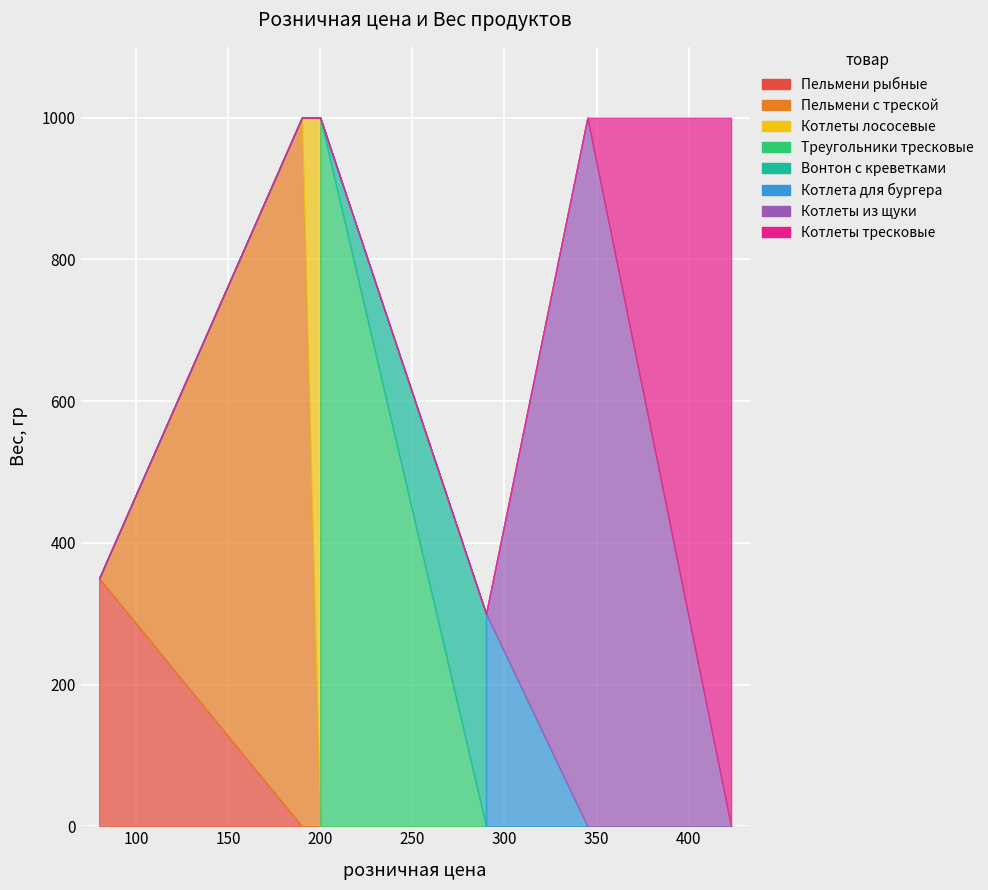

How many interior local peaks does the розничная цена series have?

2